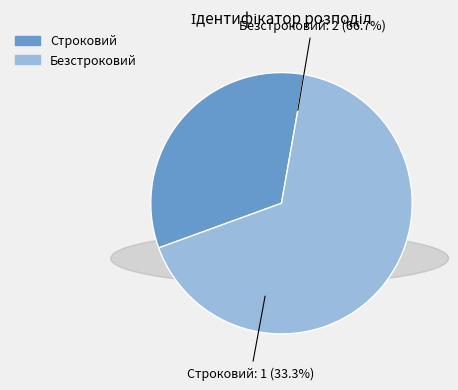

Rank the categories by value from lowest to highest.

Строковий, Безстроковий